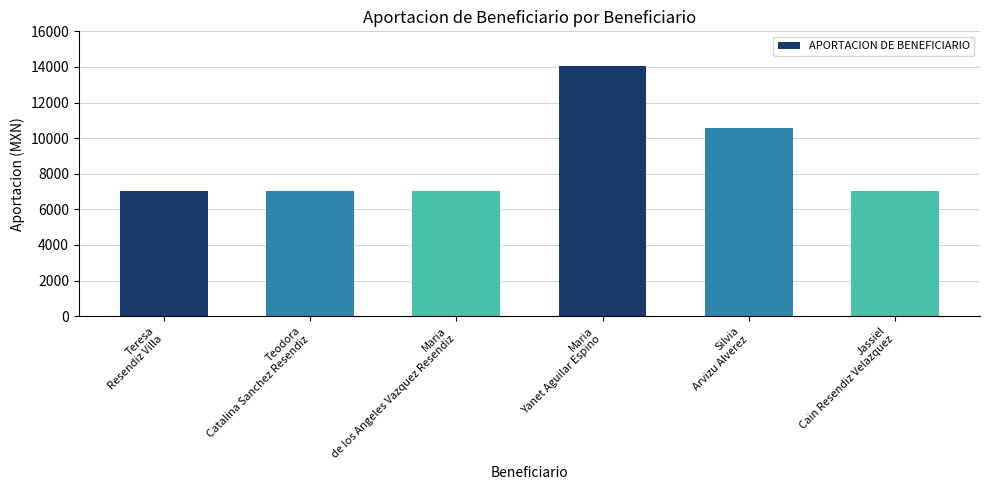

At which label is the value closest to 10560?

Silvia
Arvizu Alverez